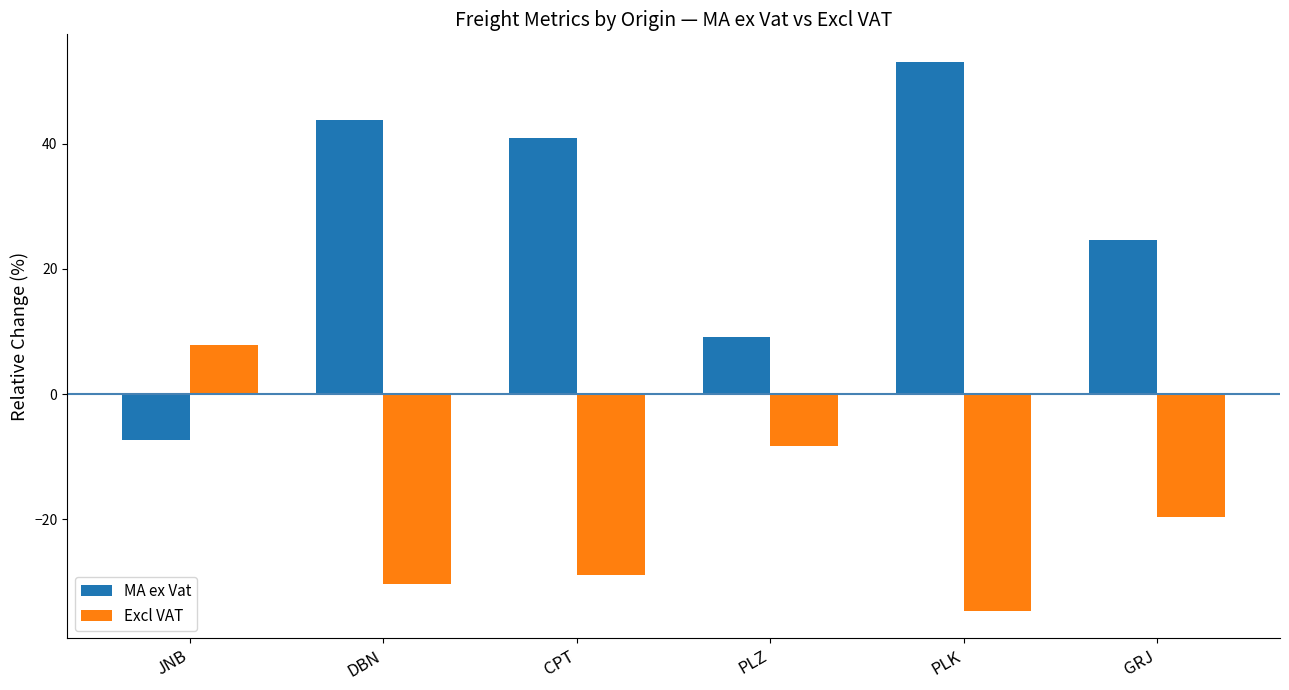

Which series has the largest total across all categories?

MA ex Vat